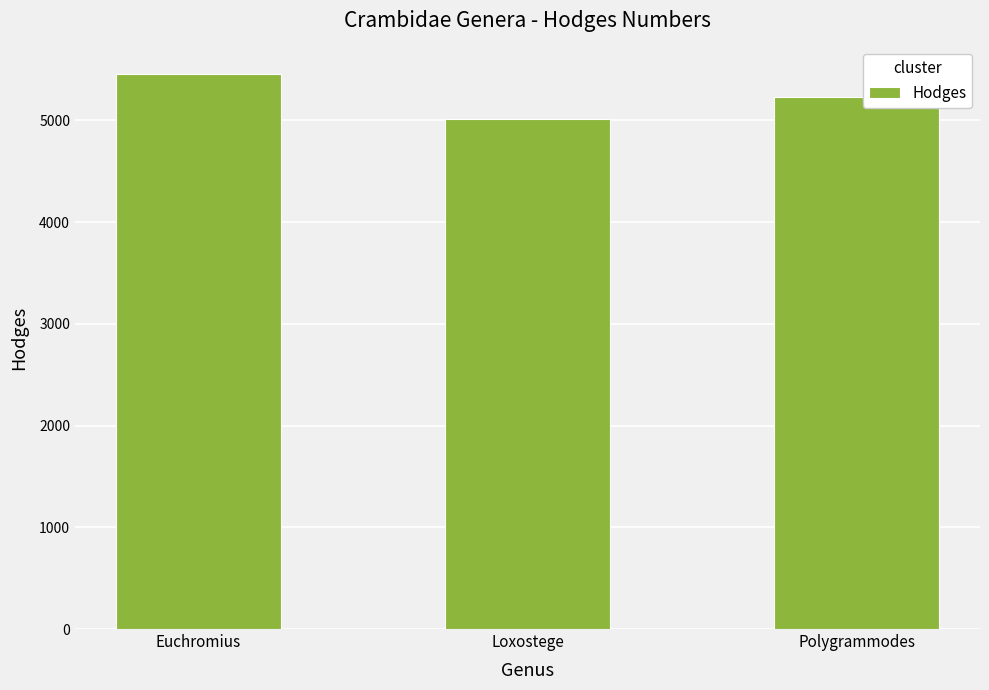

Read the value at Euchromius.

5454